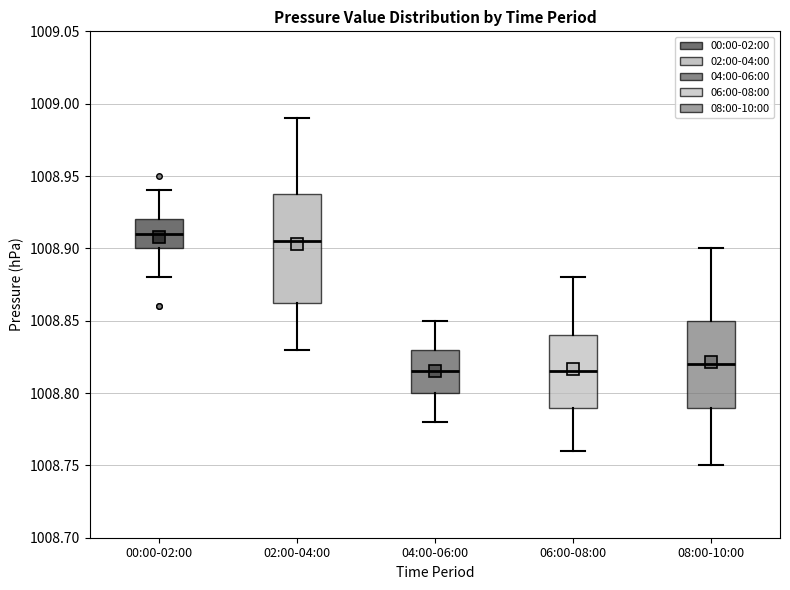

Reading left to right, read every box against the y-axis: the position of its median line, the range the box covers, and the ends of its whiskers. The values are not printed on the chart, so give them approximately, as read against the axis.

00:00-02:00: median 1008.910, box 1008.900 to 1008.920, whiskers 1008.880 to 1008.940
02:00-04:00: median 1008.905, box 1008.865 to 1008.940, whiskers 1008.830 to 1008.990
04:00-06:00: median 1008.815, box 1008.800 to 1008.830, whiskers 1008.780 to 1008.850
06:00-08:00: median 1008.815, box 1008.790 to 1008.840, whiskers 1008.760 to 1008.880
08:00-10:00: median 1008.820, box 1008.790 to 1008.850, whiskers 1008.750 to 1008.900